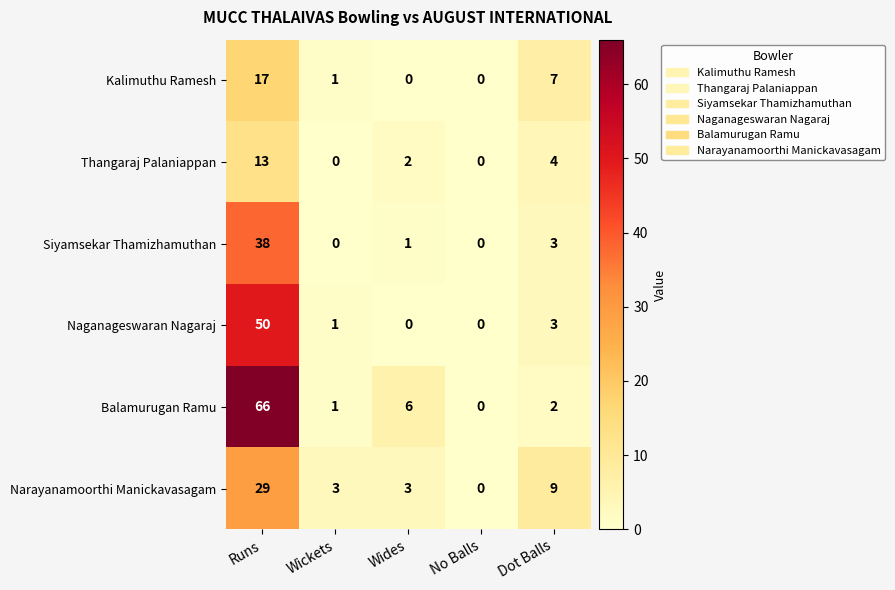

At how many categories does at least one series exceed 2?

4